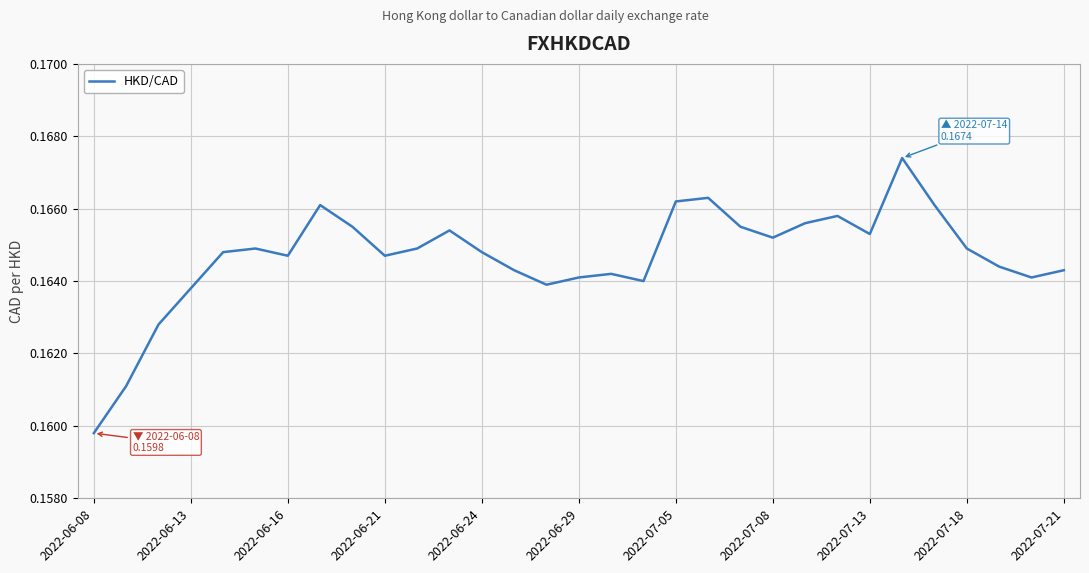

Which label corresponds to the smallest value in the chart?

2022-06-08